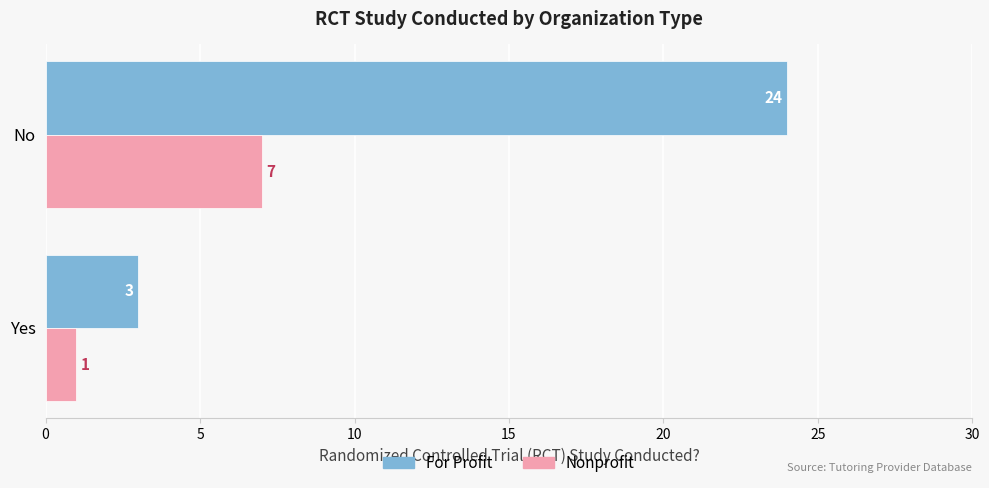

Which series has the largest total across all categories?

For Profit